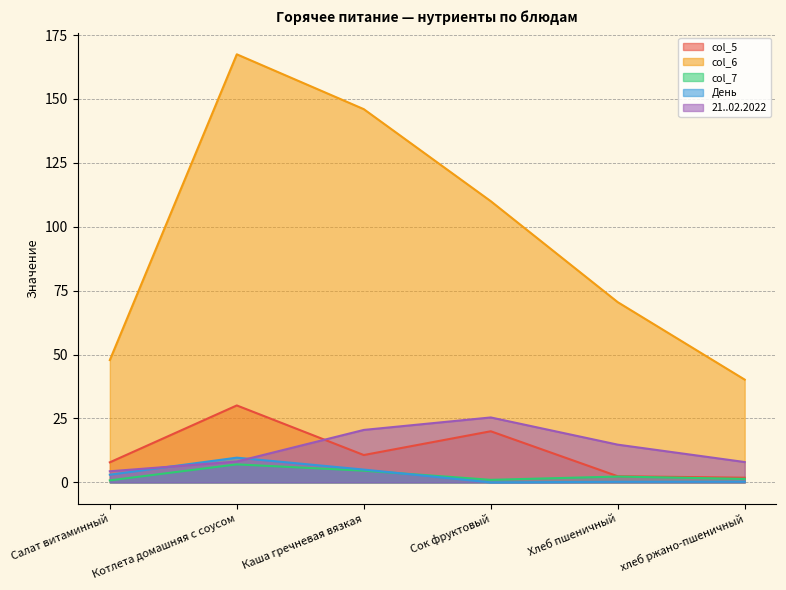

At which category is the sum across all series the highest?

Котлета домашняя с соусом